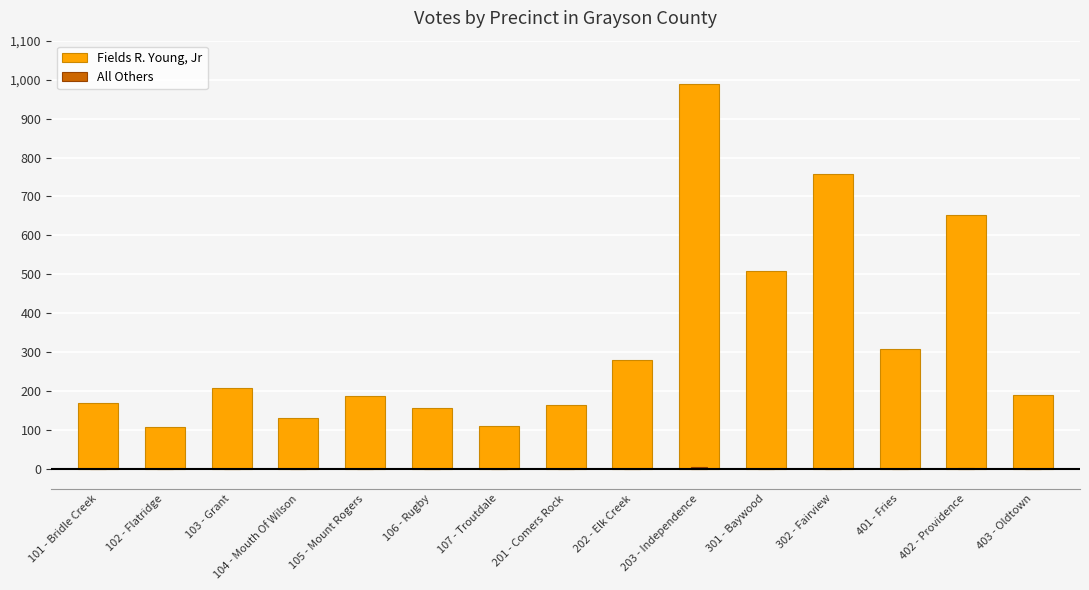

What is the maximum value shown in the chart?

990